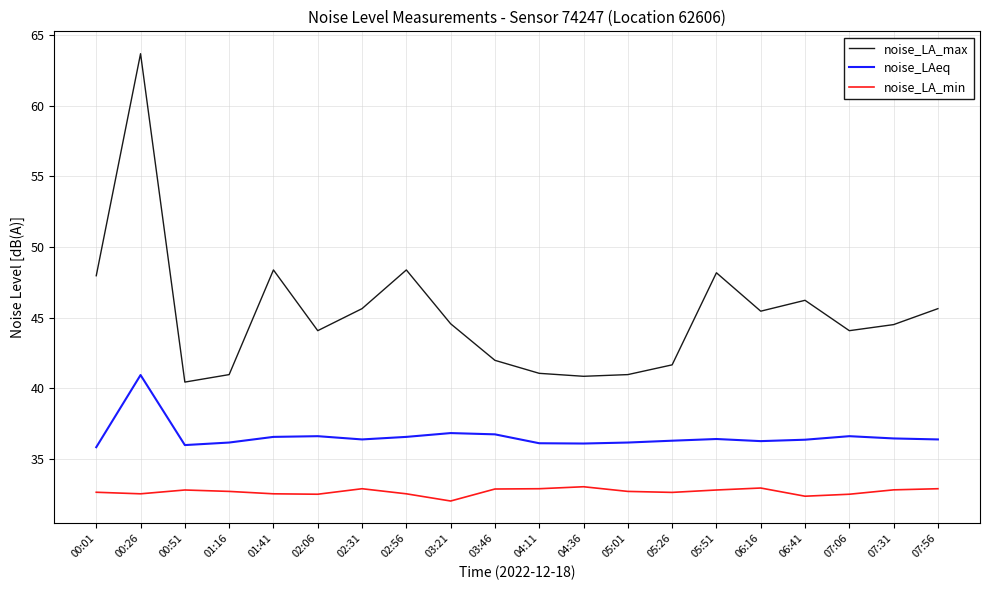

What position from the right is 00:26?

19